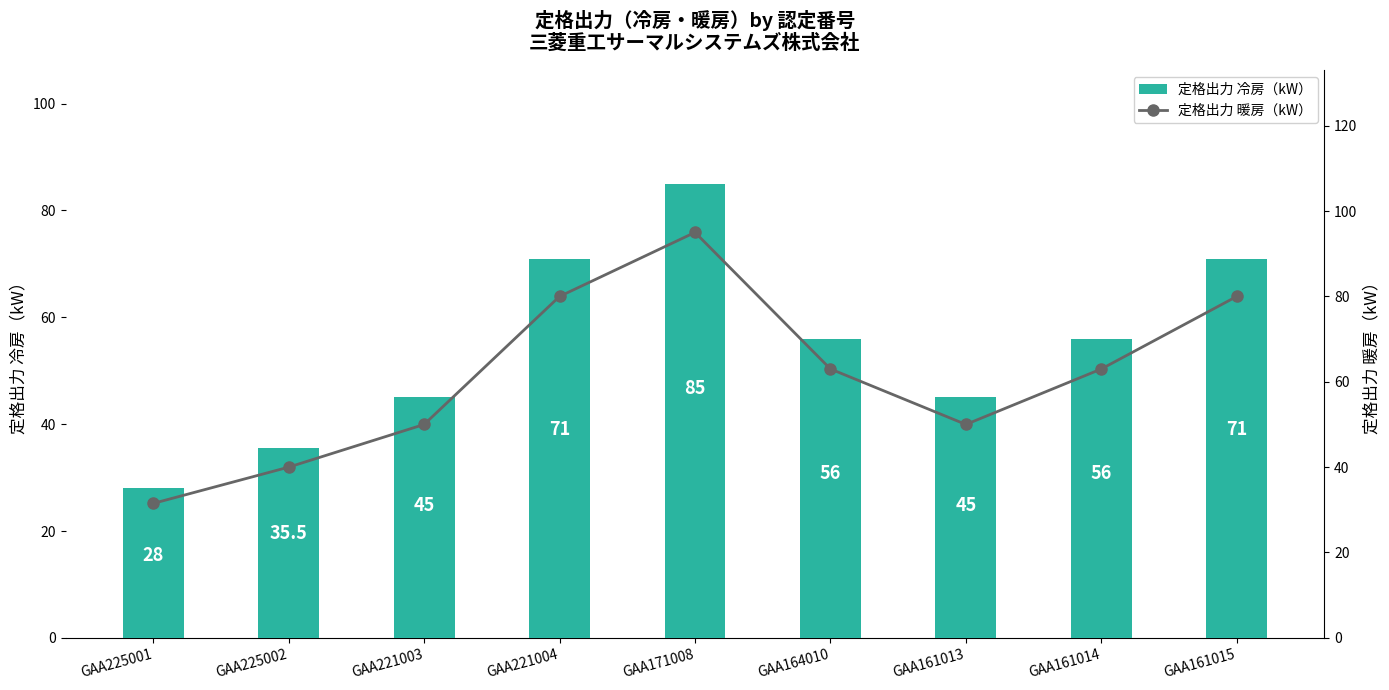

Rank the series by their maximum value, from lowest to highest.

定格出力 冷房（kW）, 定格出力 暖房（kW）